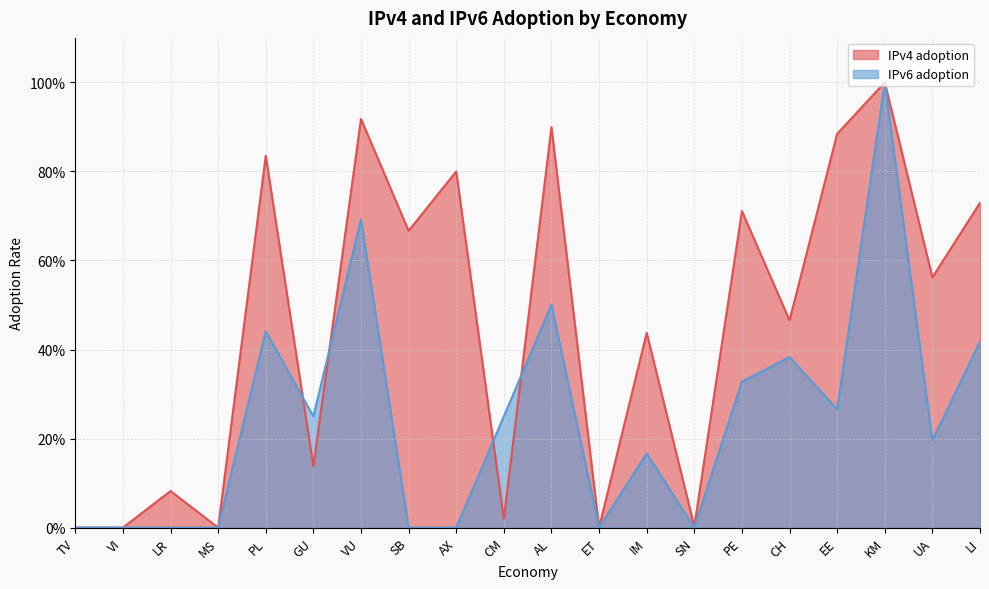

How many categories are shown in the chart?

20